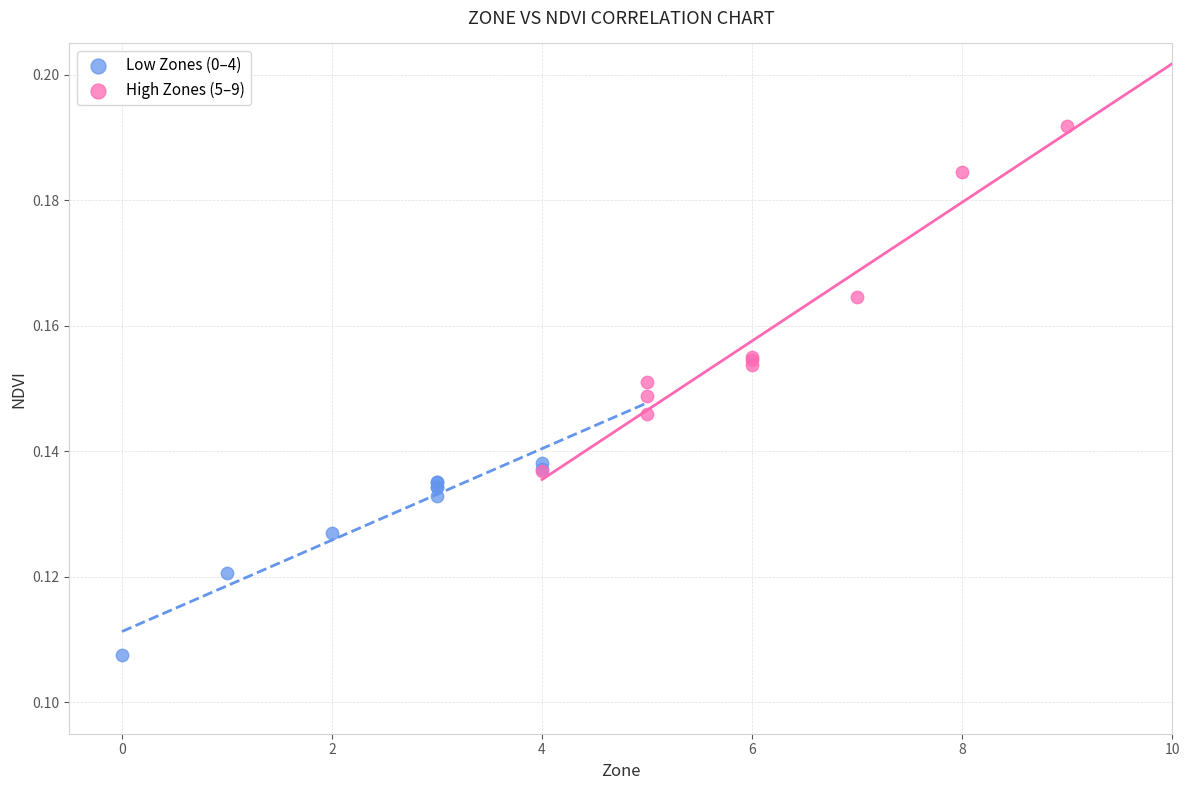

Which series has the largest Y range (max minus min)?

High Zones (5–9)